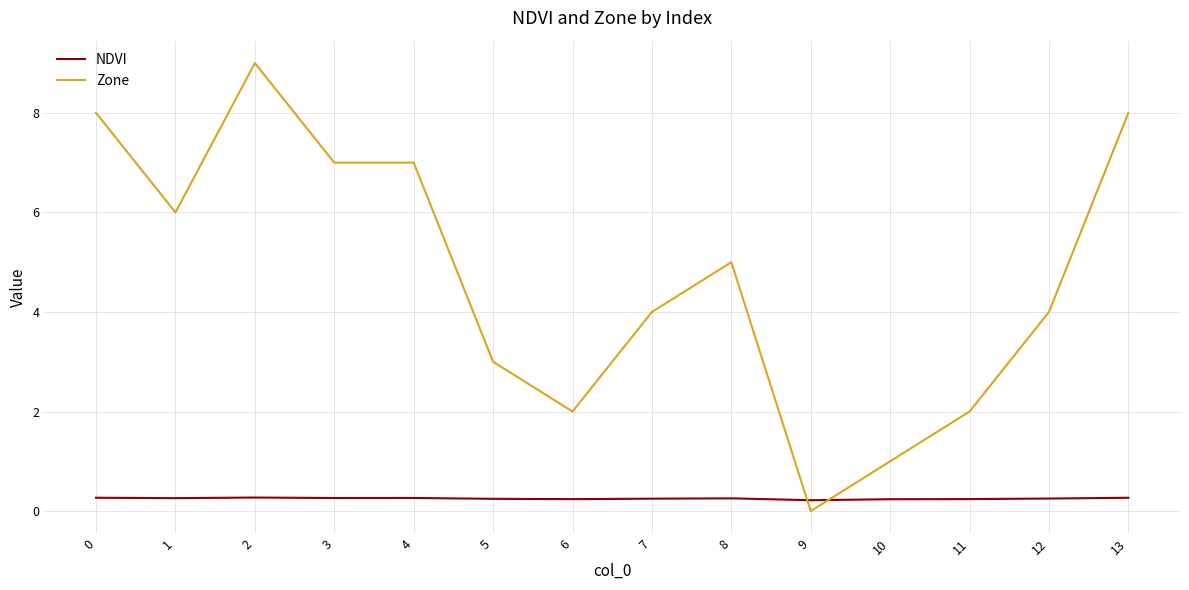

What is the spread (max minus min) of values at 3?

6.7